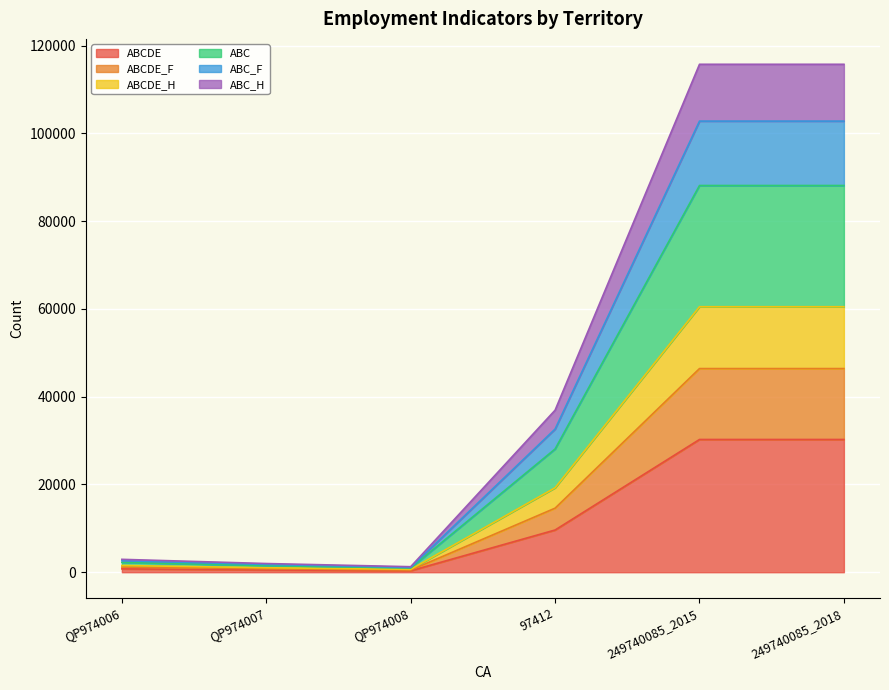

What position from the right is 249740085_2015?

2